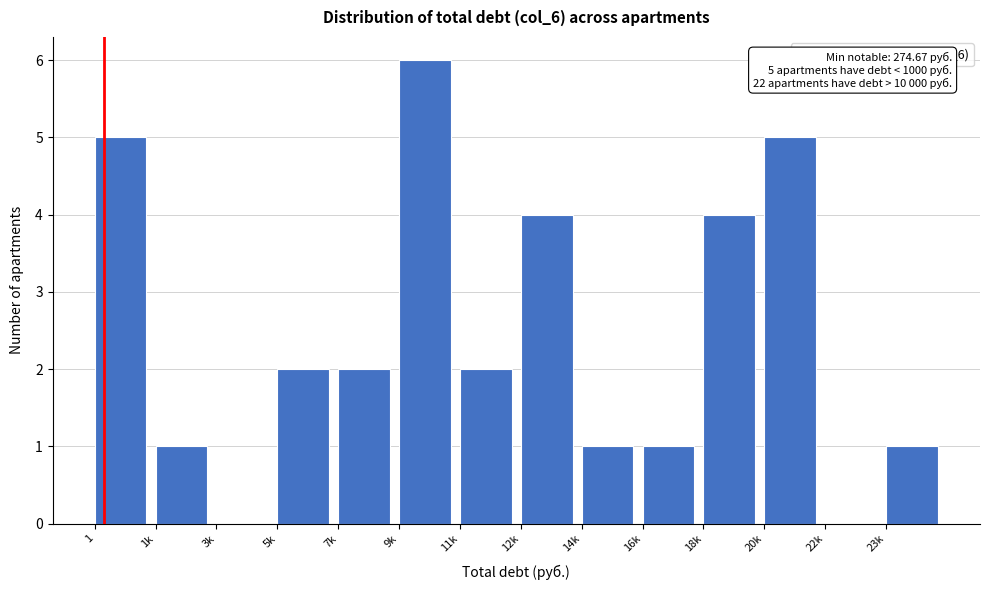

Reading right to left, transcribe all the data shown in this chart.

23k=1	22k=0	20k=5	18k=4	16k=1	14k=1	12k=4	11k=2	9k=6	7k=2	5k=2	3k=0	1k=1	1=5